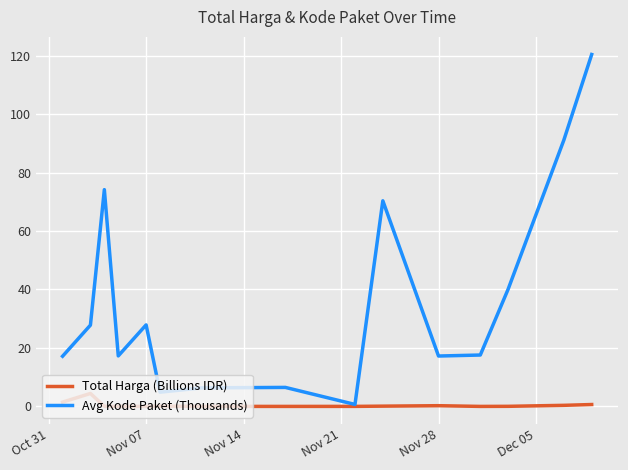

Rank the series by their maximum value, from lowest to highest.

Total Harga (Billions IDR), Avg Kode Paket (Thousands)